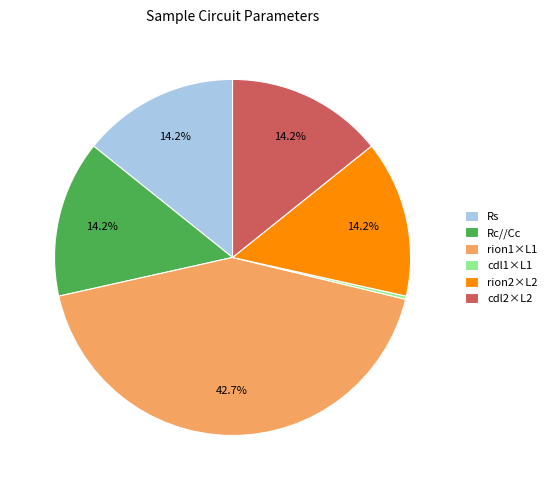

How many slices are in this pie chart?

6